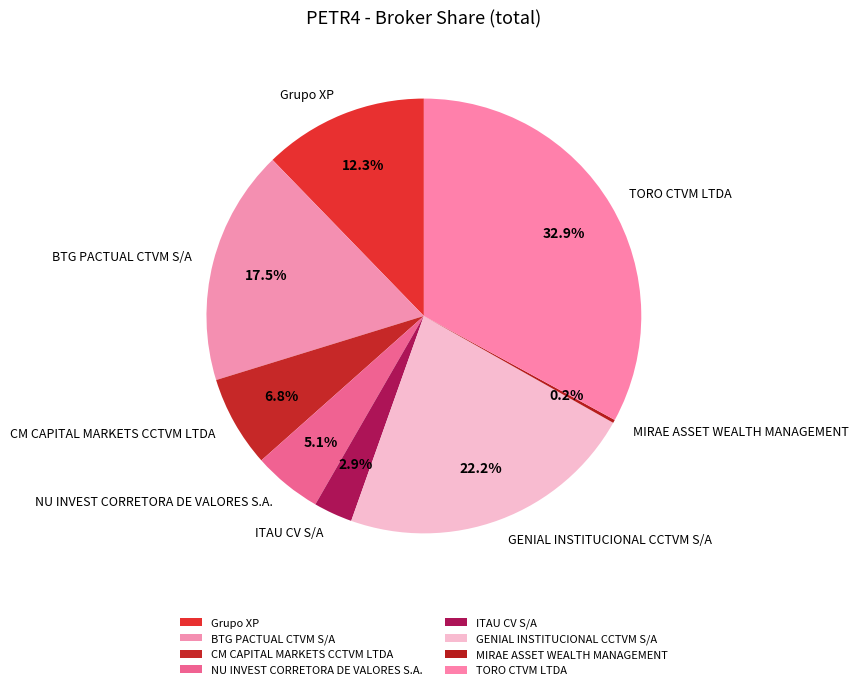

What percentage do ITAU CV S/A and GENIAL INSTITUCIONAL CCTVM S/A together represent?

25.1%